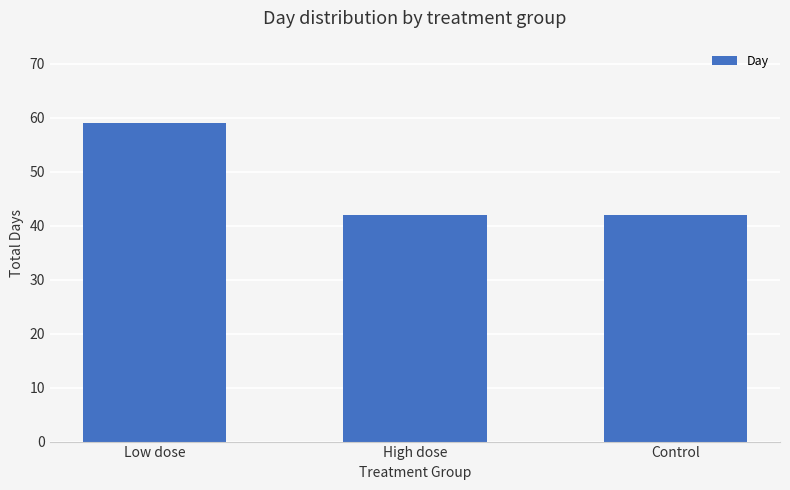

What is the difference between the maximum and minimum values?

17